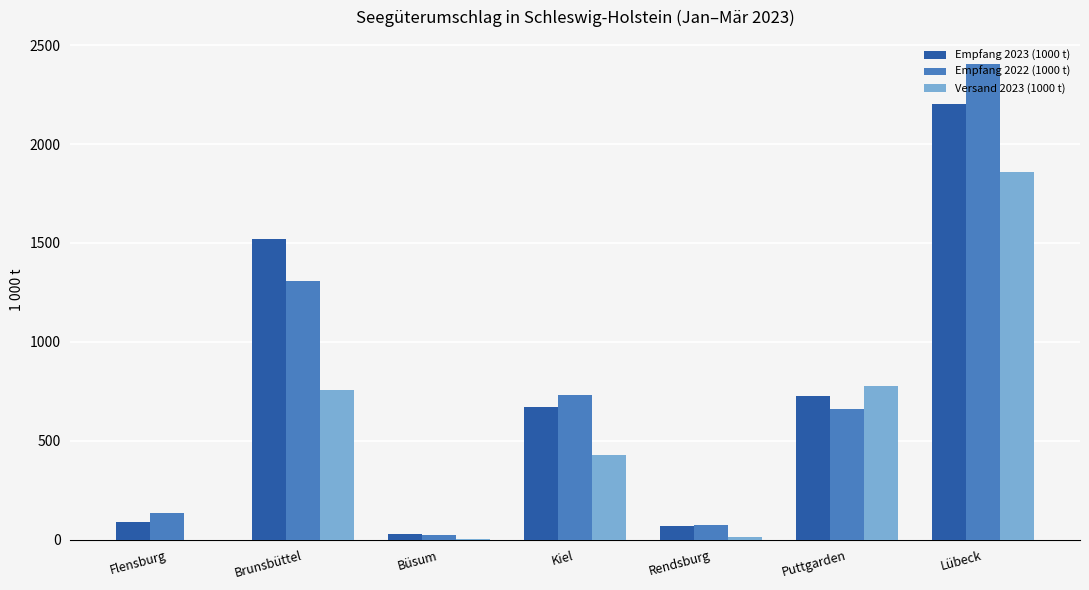

How many distinct data groups are displayed?

3